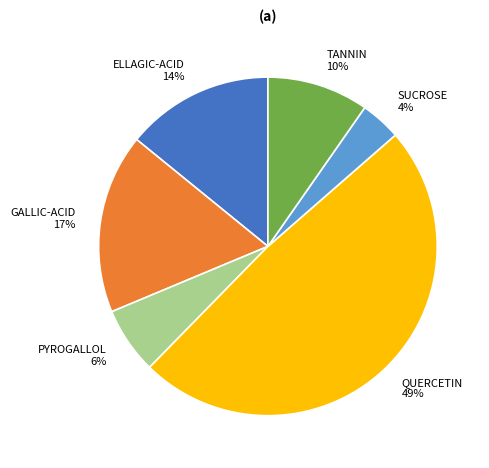

To the nearest percent, what percentage of the pie is PYROGALLOL?

6%